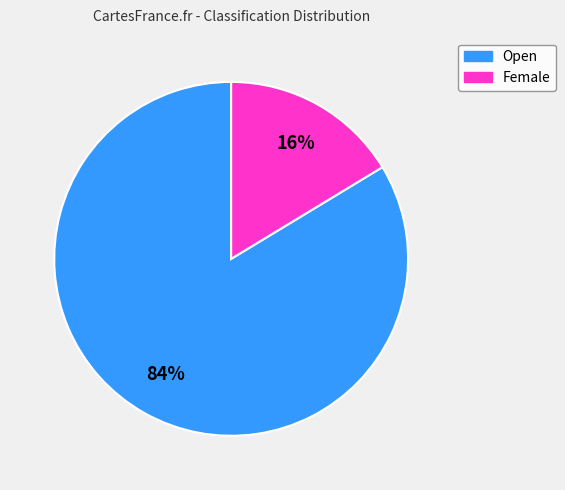

True or false: Female accounts for 5% of the total.

False